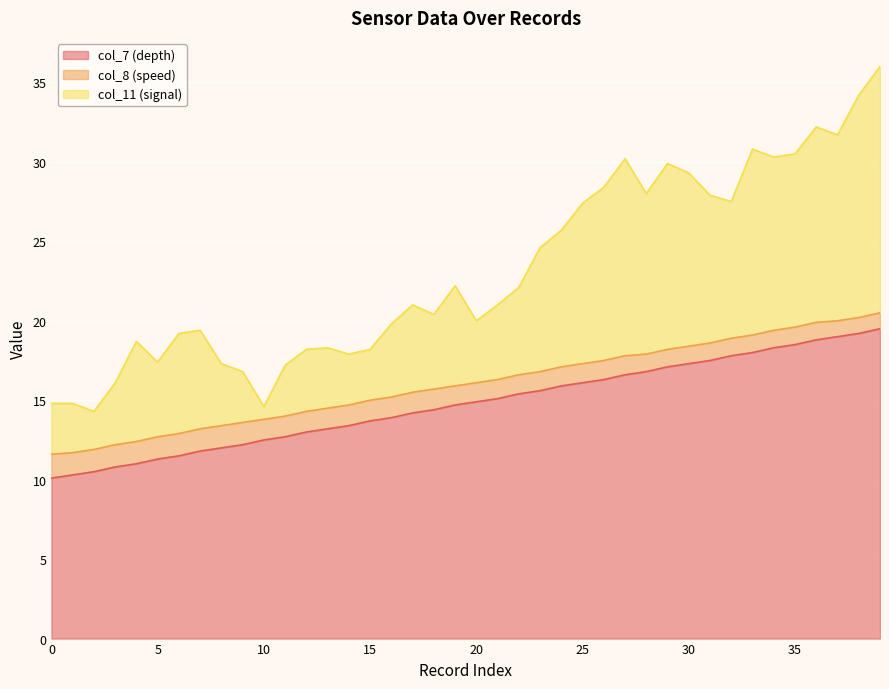

At which category is the sum across all series the highest?

39